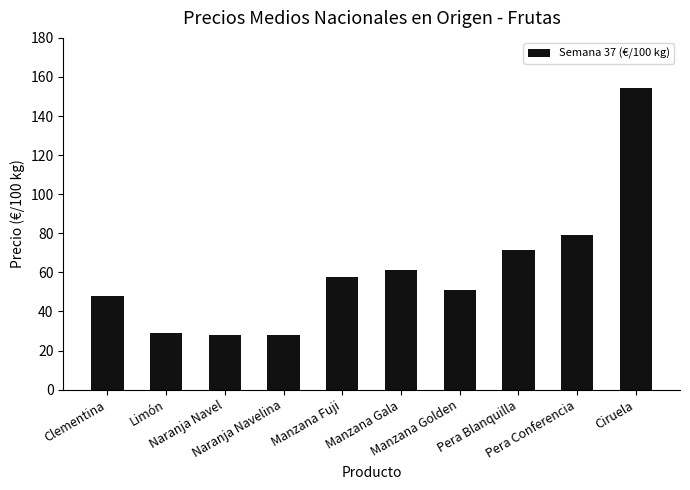

Where is the data nearest to the value 91?

Pera Conferencia